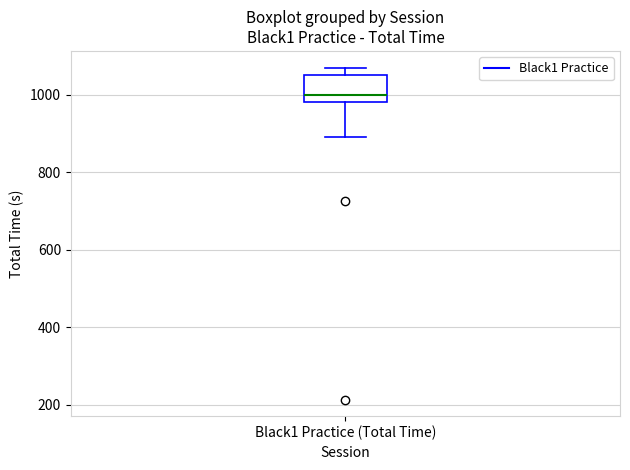

Read this box plot against the y-axis: the position of the median line, the range covered by the box, and the ends of both whiskers. The values are not printed on the chart, so give them approximately, as read against the axis.

median 1000, box 980 to 1060, whiskers 900 to 1080